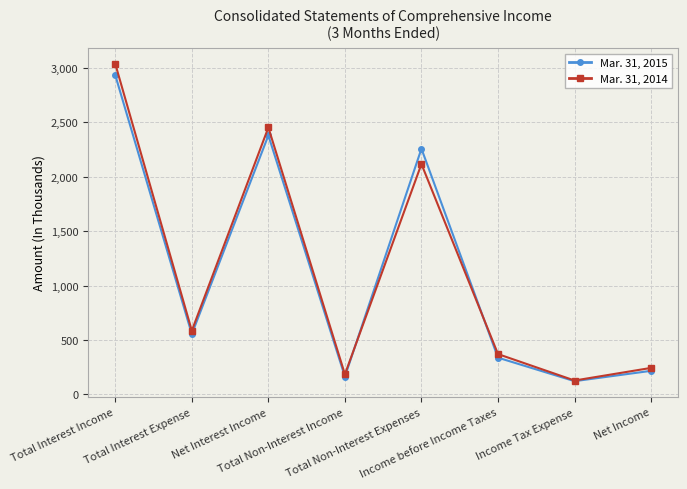

At which category does Mar. 31, 2014 reach its first local peak?

Net Interest Income